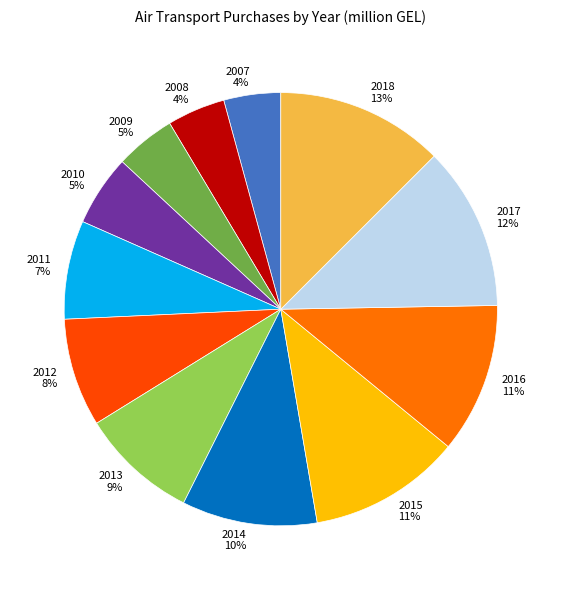

Approximately how many times larger is the value at 2010 compared to 2018?

0.4